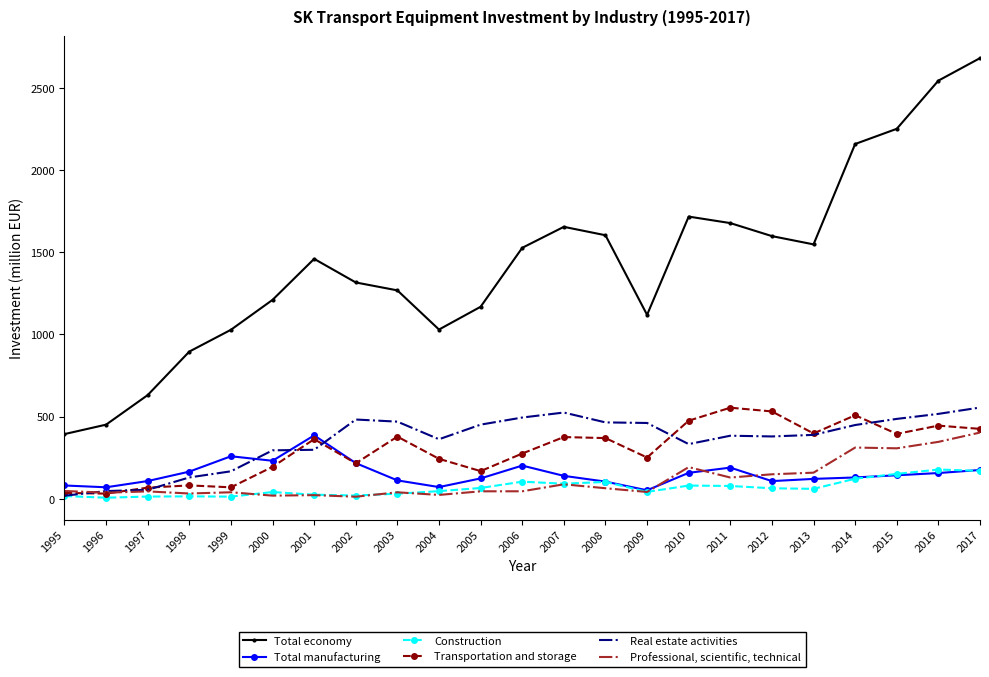

At which category is the sum across all series the highest?

2017